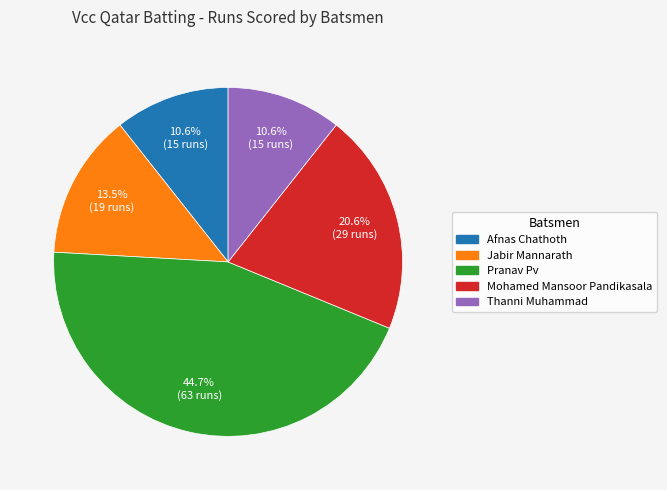

To the nearest percent, what is the difference between the largest and smallest slice percentages?

34%